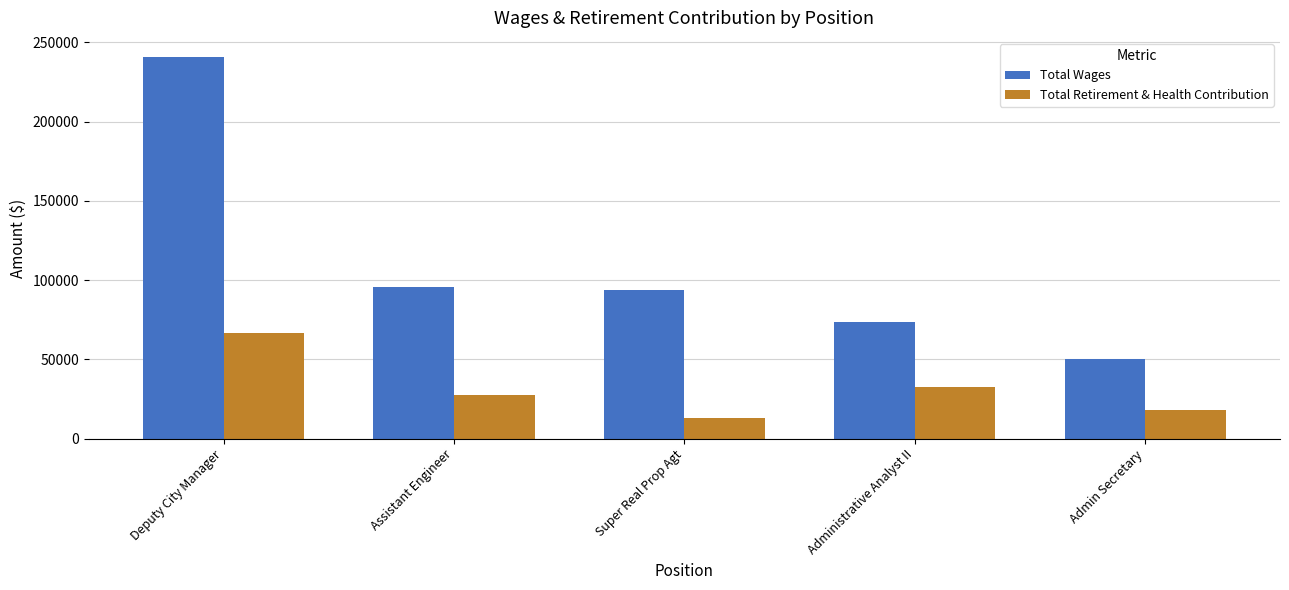

Which series changed the most between Super Real Prop Agt and Admin Secretary?

Total Wages